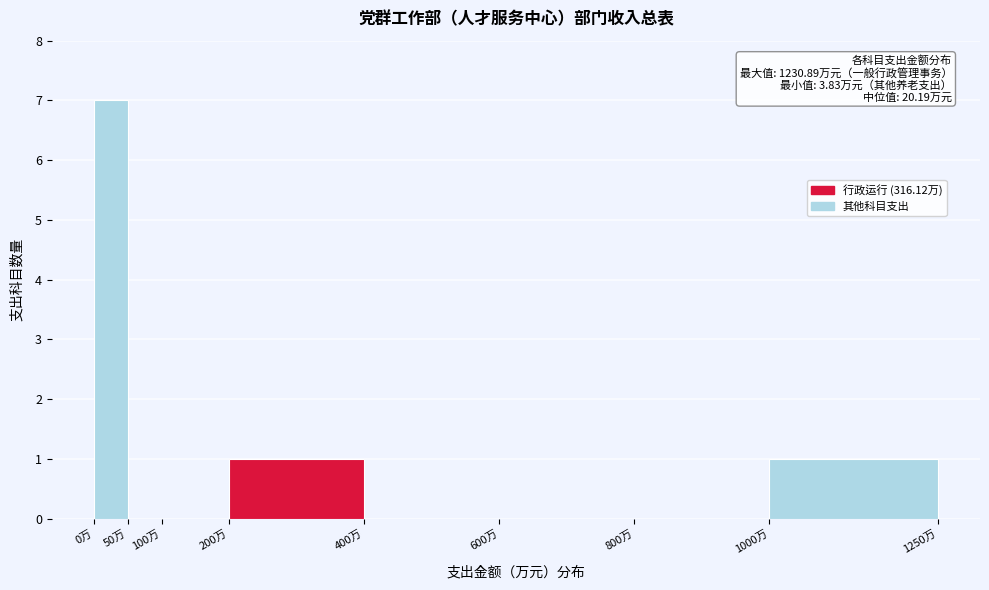

Over which range of the x-axis is the bar tallest?

0 to 50